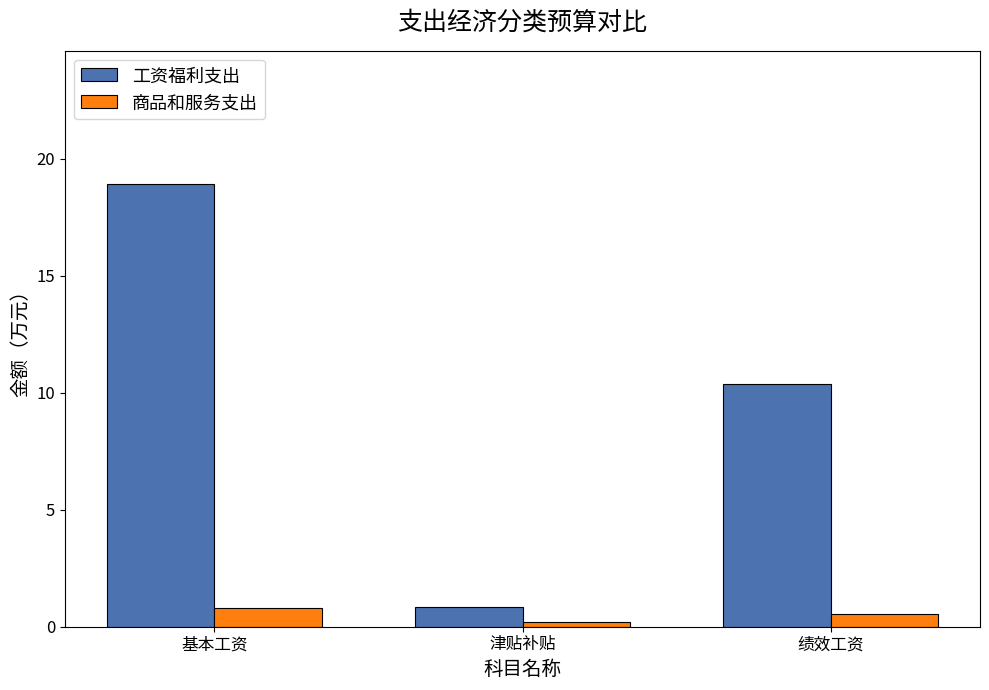

Count the number of categories in the chart.

3